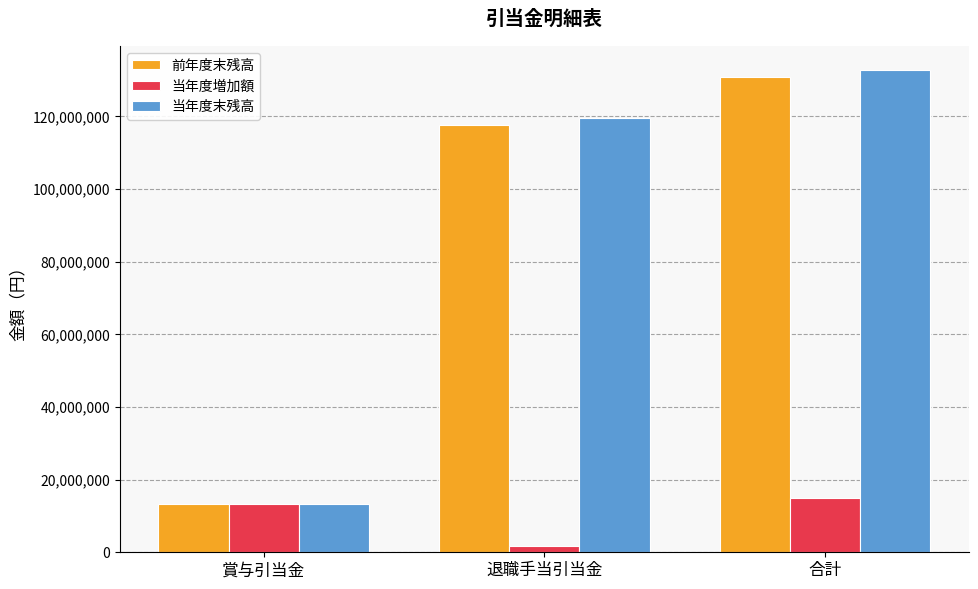

Is it true that 前年度末残高 equals 130850603 at 合計?

True